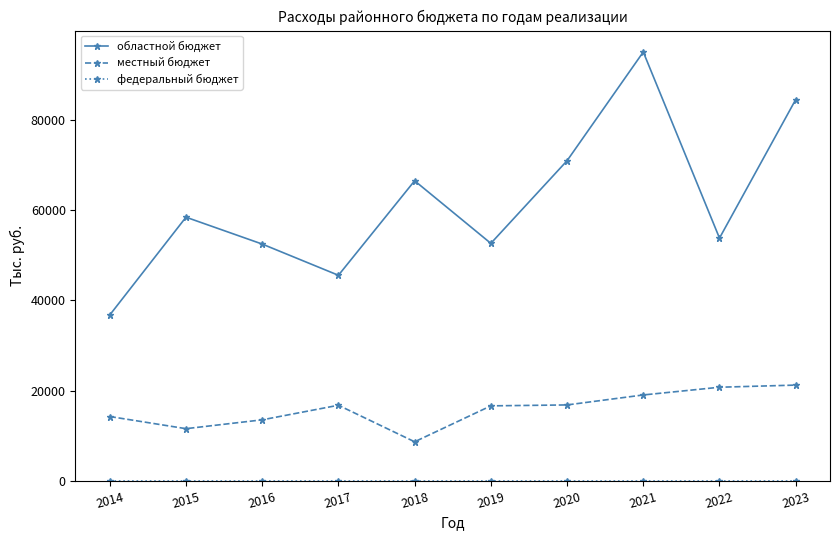

What is the minimum value for областной бюджет?

36745.8